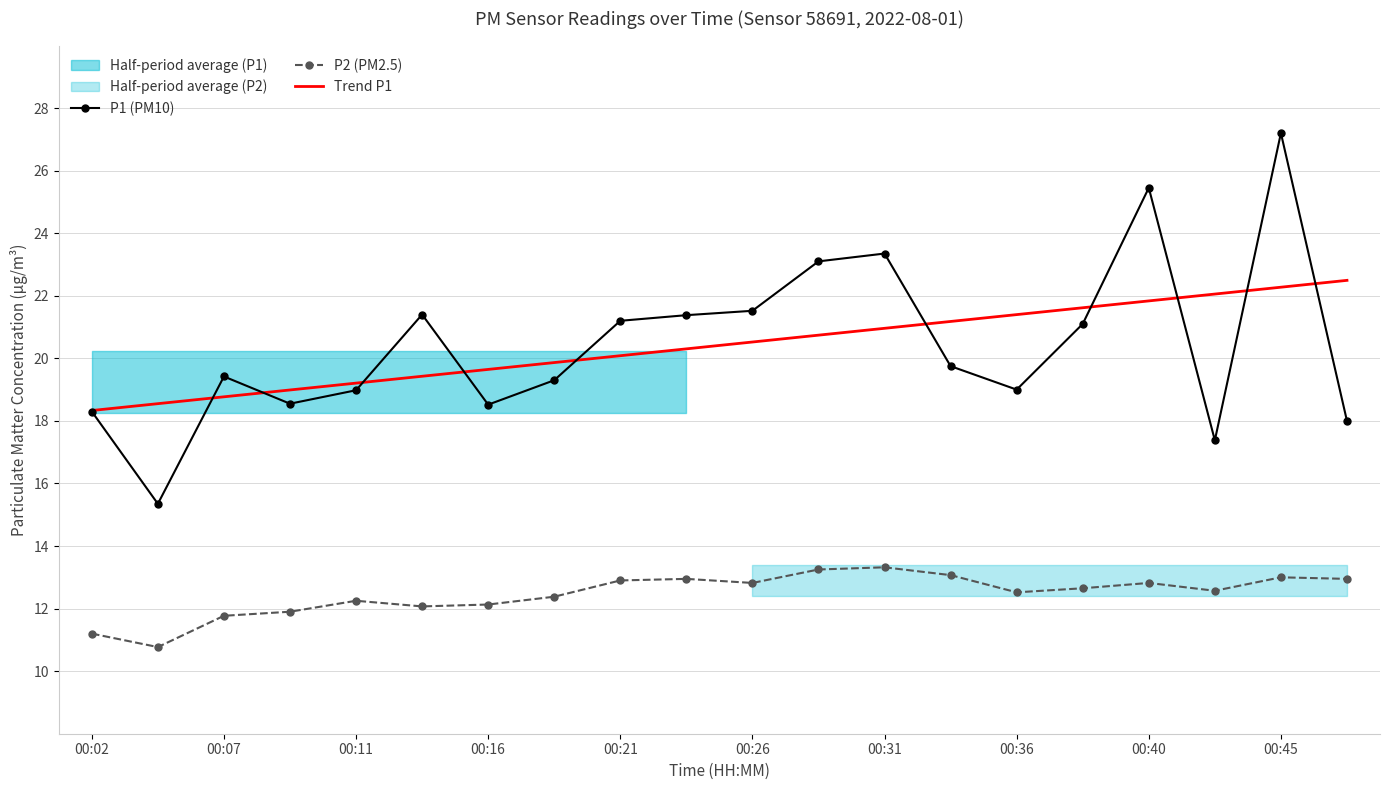

Is it true that P1 (PM10) equals 23.4 at 00:31?

True